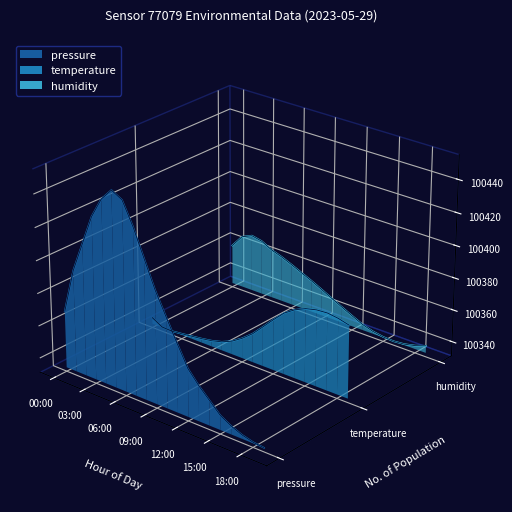

True or false: humidity and pressure intersect in this chart.

True